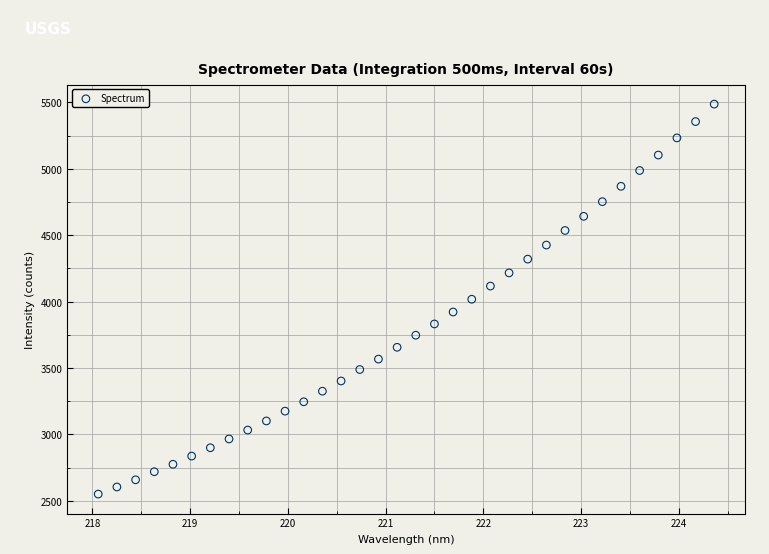

What is the range of X values (max minus min)?

6.3